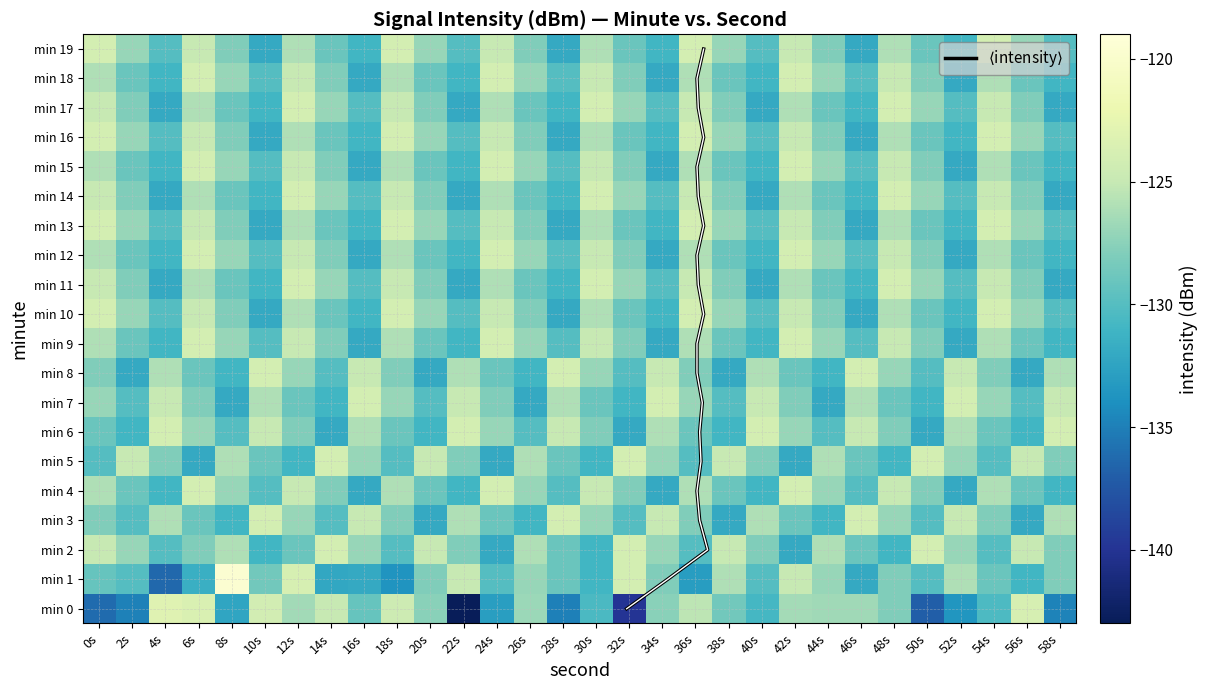

Reading left to right, list all the values displayed in this chart.

0: 0s=-136.2	2s=-134.9	4s=-123.1	6s=-123.6	8s=-132.3	10s=-124.1	12s=-126.5	14s=-125.0	16s=-129.2	18s=-124.5	20s=-127.6	22s=-142.8	24s=-132.9	26s=-126.8	28s=-135.0	30s=-130.4	32s=-139.9	34s=-127.6	36s=-125.4	38s=-128.6	40s=-130.8	42s=-126.5	44s=-126.7	46s=-126.7	48s=-128.0	50s=-137.0	52s=-133.6	54s=-130.4	56s=-123.9	58s=-134.8
1: 0s=-129.2	2s=-130.1	4s=-136.4	6s=-131.5	8s=-119.6	10s=-128.6	12s=-123.8	14s=-132.2	16s=-132.0	18s=-133.6	20s=-128.0	22s=-125.0	24s=-130.0	26s=-127.0	28s=-129.0	30s=-131.0	32s=-124.0	34s=-128.0	36s=-133.0	38s=-126.0	40s=-130.0	42s=-125.0	44s=-127.0	46s=-132.0	48s=-128.0	50s=-130.0	52s=-126.0	54s=-129.0	56s=-131.0	58s=-128.0
2: 0s=-125.0	2s=-127.0	4s=-130.0	6s=-128.0	8s=-126.0	10s=-131.0	12s=-129.0	14s=-124.0	16s=-127.0	18s=-130.0	20s=-125.0	22s=-128.0	24s=-132.0	26s=-126.0	28s=-129.0	30s=-131.0	32s=-124.0	34s=-127.0	36s=-130.0	38s=-125.0	40s=-128.0	42s=-132.0	44s=-126.0	46s=-129.0	48s=-131.0	50s=-124.0	52s=-127.0	54s=-130.0	56s=-125.0	58s=-128.0
3: 0s=-128.0	2s=-130.0	4s=-126.0	6s=-129.0	8s=-131.0	10s=-124.0	12s=-127.0	14s=-130.0	16s=-125.0	18s=-128.0	20s=-132.0	22s=-126.0	24s=-129.0	26s=-131.0	28s=-124.0	30s=-127.0	32s=-130.0	34s=-125.0	36s=-128.0	38s=-132.0	40s=-126.0	42s=-129.0	44s=-131.0	46s=-124.0	48s=-127.0	50s=-130.0	52s=-125.0	54s=-128.0	56s=-132.0	58s=-126.0
4: 0s=-126.0	2s=-129.0	4s=-131.0	6s=-124.0	8s=-127.0	10s=-130.0	12s=-125.0	14s=-128.0	16s=-132.0	18s=-126.0	20s=-129.0	22s=-131.0	24s=-124.0	26s=-127.0	28s=-130.0	30s=-125.0	32s=-128.0	34s=-132.0	36s=-126.0	38s=-129.0	40s=-131.0	42s=-124.0	44s=-127.0	46s=-130.0	48s=-125.0	50s=-128.0	52s=-132.0	54s=-126.0	56s=-129.0	58s=-131.0
5: 0s=-130.0	2s=-125.0	4s=-128.0	6s=-132.0	8s=-126.0	10s=-129.0	12s=-131.0	14s=-124.0	16s=-127.0	18s=-130.0	20s=-125.0	22s=-128.0	24s=-132.0	26s=-126.0	28s=-129.0	30s=-131.0	32s=-124.0	34s=-127.0	36s=-130.0	38s=-125.0	40s=-128.0	42s=-132.0	44s=-126.0	46s=-129.0	48s=-131.0	50s=-124.0	52s=-127.0	54s=-130.0	56s=-125.0	58s=-128.0
6: 0s=-129.0	2s=-131.0	4s=-124.0	6s=-127.0	8s=-130.0	10s=-125.0	12s=-128.0	14s=-132.0	16s=-126.0	18s=-129.0	20s=-131.0	22s=-124.0	24s=-127.0	26s=-130.0	28s=-125.0	30s=-128.0	32s=-132.0	34s=-126.0	36s=-129.0	38s=-131.0	40s=-124.0	42s=-127.0	44s=-130.0	46s=-125.0	48s=-128.0	50s=-132.0	52s=-126.0	54s=-129.0	56s=-131.0	58s=-124.0
7: 0s=-127.0	2s=-130.0	4s=-125.0	6s=-128.0	8s=-132.0	10s=-126.0	12s=-129.0	14s=-131.0	16s=-124.0	18s=-127.0	20s=-130.0	22s=-125.0	24s=-128.0	26s=-132.0	28s=-126.0	30s=-129.0	32s=-131.0	34s=-124.0	36s=-127.0	38s=-130.0	40s=-125.0	42s=-128.0	44s=-132.0	46s=-126.0	48s=-129.0	50s=-131.0	52s=-124.0	54s=-127.0	56s=-130.0	58s=-125.0
8: 0s=-128.0	2s=-132.0	4s=-126.0	6s=-129.0	8s=-131.0	10s=-124.0	12s=-127.0	14s=-130.0	16s=-125.0	18s=-128.0	20s=-132.0	22s=-126.0	24s=-129.0	26s=-131.0	28s=-124.0	30s=-127.0	32s=-130.0	34s=-125.0	36s=-128.0	38s=-132.0	40s=-126.0	42s=-129.0	44s=-131.0	46s=-124.0	48s=-127.0	50s=-130.0	52s=-125.0	54s=-128.0	56s=-132.0	58s=-126.0
9: 0s=-126.0	2s=-129.0	4s=-131.0	6s=-124.0	8s=-127.0	10s=-130.0	12s=-125.0	14s=-128.0	16s=-132.0	18s=-126.0	20s=-129.0	22s=-131.0	24s=-124.0	26s=-127.0	28s=-130.0	30s=-125.0	32s=-128.0	34s=-132.0	36s=-126.0	38s=-129.0	40s=-131.0	42s=-124.0	44s=-127.0	46s=-130.0	48s=-125.0	50s=-128.0	52s=-132.0	54s=-126.0	56s=-129.0	58s=-131.0
10: 0s=-124.0	2s=-127.0	4s=-130.0	6s=-125.0	8s=-128.0	10s=-132.0	12s=-126.0	14s=-129.0	16s=-131.0	18s=-124.0	20s=-127.0	22s=-130.0	24s=-125.0	26s=-128.0	28s=-132.0	30s=-126.0	32s=-129.0	34s=-131.0	36s=-124.0	38s=-127.0	40s=-130.0	42s=-125.0	44s=-128.0	46s=-132.0	48s=-126.0	50s=-129.0	52s=-131.0	54s=-124.0	56s=-127.0	58s=-130.0
11: 0s=-125.0	2s=-128.0	4s=-132.0	6s=-126.0	8s=-129.0	10s=-131.0	12s=-124.0	14s=-127.0	16s=-130.0	18s=-125.0	20s=-128.0	22s=-132.0	24s=-126.0	26s=-129.0	28s=-131.0	30s=-124.0	32s=-127.0	34s=-130.0	36s=-125.0	38s=-128.0	40s=-132.0	42s=-126.0	44s=-129.0	46s=-131.0	48s=-124.0	50s=-127.0	52s=-130.0	54s=-125.0	56s=-128.0	58s=-132.0
12: 0s=-126.0	2s=-129.0	4s=-131.0	6s=-124.0	8s=-127.0	10s=-130.0	12s=-125.0	14s=-128.0	16s=-132.0	18s=-126.0	20s=-129.0	22s=-131.0	24s=-124.0	26s=-127.0	28s=-130.0	30s=-125.0	32s=-128.0	34s=-132.0	36s=-126.0	38s=-129.0	40s=-131.0	42s=-124.0	44s=-127.0	46s=-130.0	48s=-125.0	50s=-128.0	52s=-132.0	54s=-126.0	56s=-129.0	58s=-131.0
13: 0s=-124.0	2s=-127.0	4s=-130.0	6s=-125.0	8s=-128.0	10s=-132.0	12s=-126.0	14s=-129.0	16s=-131.0	18s=-124.0	20s=-127.0	22s=-130.0	24s=-125.0	26s=-128.0	28s=-132.0	30s=-126.0	32s=-129.0	34s=-131.0	36s=-124.0	38s=-127.0	40s=-130.0	42s=-125.0	44s=-128.0	46s=-132.0	48s=-126.0	50s=-129.0	52s=-131.0	54s=-124.0	56s=-127.0	58s=-130.0
14: 0s=-125.0	2s=-128.0	4s=-132.0	6s=-126.0	8s=-129.0	10s=-131.0	12s=-124.0	14s=-127.0	16s=-130.0	18s=-125.0	20s=-128.0	22s=-132.0	24s=-126.0	26s=-129.0	28s=-131.0	30s=-124.0	32s=-127.0	34s=-130.0	36s=-125.0	38s=-128.0	40s=-132.0	42s=-126.0	44s=-129.0	46s=-131.0	48s=-124.0	50s=-127.0	52s=-130.0	54s=-125.0	56s=-128.0	58s=-132.0
15: 0s=-126.0	2s=-129.0	4s=-131.0	6s=-124.0	8s=-127.0	10s=-130.0	12s=-125.0	14s=-128.0	16s=-132.0	18s=-126.0	20s=-129.0	22s=-131.0	24s=-124.0	26s=-127.0	28s=-130.0	30s=-125.0	32s=-128.0	34s=-132.0	36s=-126.0	38s=-129.0	40s=-131.0	42s=-124.0	44s=-127.0	46s=-130.0	48s=-125.0	50s=-128.0	52s=-132.0	54s=-126.0	56s=-129.0	58s=-131.0
16: 0s=-124.0	2s=-127.0	4s=-130.0	6s=-125.0	8s=-128.0	10s=-132.0	12s=-126.0	14s=-129.0	16s=-131.0	18s=-124.0	20s=-127.0	22s=-130.0	24s=-125.0	26s=-128.0	28s=-132.0	30s=-126.0	32s=-129.0	34s=-131.0	36s=-124.0	38s=-127.0	40s=-130.0	42s=-125.0	44s=-128.0	46s=-132.0	48s=-126.0	50s=-129.0	52s=-131.0	54s=-124.0	56s=-127.0	58s=-130.0
17: 0s=-125.0	2s=-128.0	4s=-132.0	6s=-126.0	8s=-129.0	10s=-131.0	12s=-124.0	14s=-127.0	16s=-130.0	18s=-125.0	20s=-128.0	22s=-132.0	24s=-126.0	26s=-129.0	28s=-131.0	30s=-124.0	32s=-127.0	34s=-130.0	36s=-125.0	38s=-128.0	40s=-132.0	42s=-126.0	44s=-129.0	46s=-131.0	48s=-124.0	50s=-127.0	52s=-130.0	54s=-125.0	56s=-128.0	58s=-132.0
18: 0s=-126.0	2s=-129.0	4s=-131.0	6s=-124.0	8s=-127.0	10s=-130.0	12s=-125.0	14s=-128.0	16s=-132.0	18s=-126.0	20s=-129.0	22s=-131.0	24s=-124.0	26s=-127.0	28s=-130.0	30s=-125.0	32s=-128.0	34s=-132.0	36s=-126.0	38s=-129.0	40s=-131.0	42s=-124.0	44s=-127.0	46s=-130.0	48s=-125.0	50s=-128.0	52s=-132.0	54s=-126.0	56s=-129.0	58s=-131.0
19: 0s=-124.0	2s=-127.0	4s=-130.0	6s=-125.0	8s=-128.0	10s=-132.0	12s=-126.0	14s=-129.0	16s=-131.0	18s=-124.0	20s=-127.0	22s=-130.0	24s=-125.0	26s=-128.0	28s=-132.0	30s=-126.0	32s=-129.0	34s=-131.0	36s=-124.0	38s=-127.0	40s=-130.0	42s=-125.0	44s=-128.0	46s=-132.0	48s=-126.0	50s=-129.0	52s=-131.0	54s=-124.0	56s=-127.0	58s=-130.0